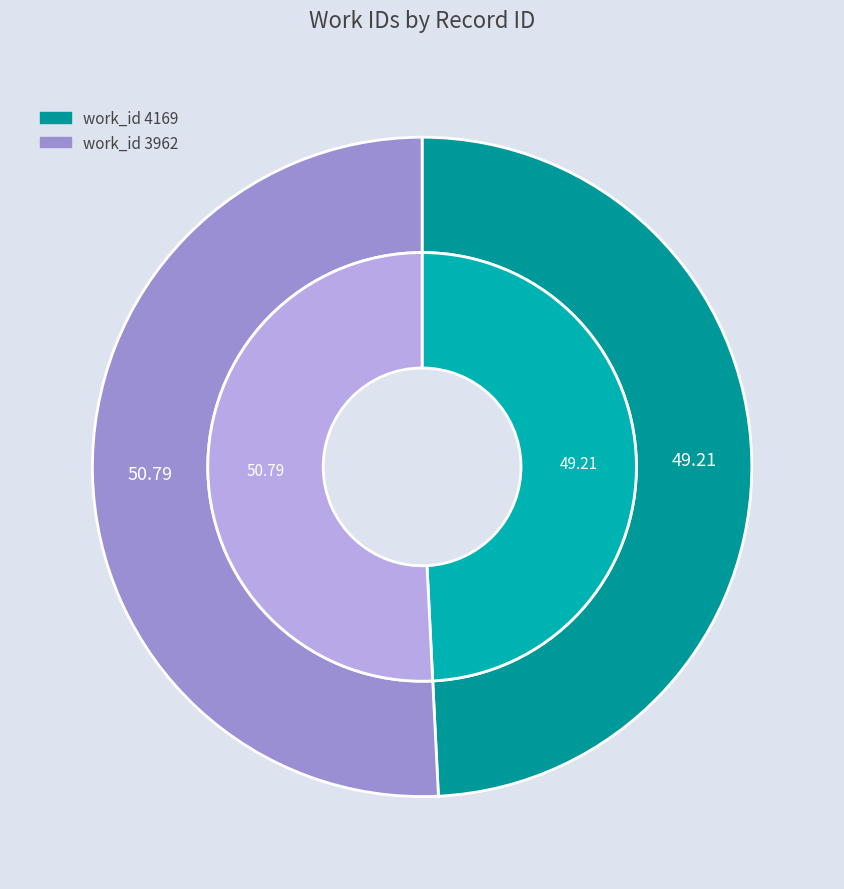

How many segments does this pie chart have?

2